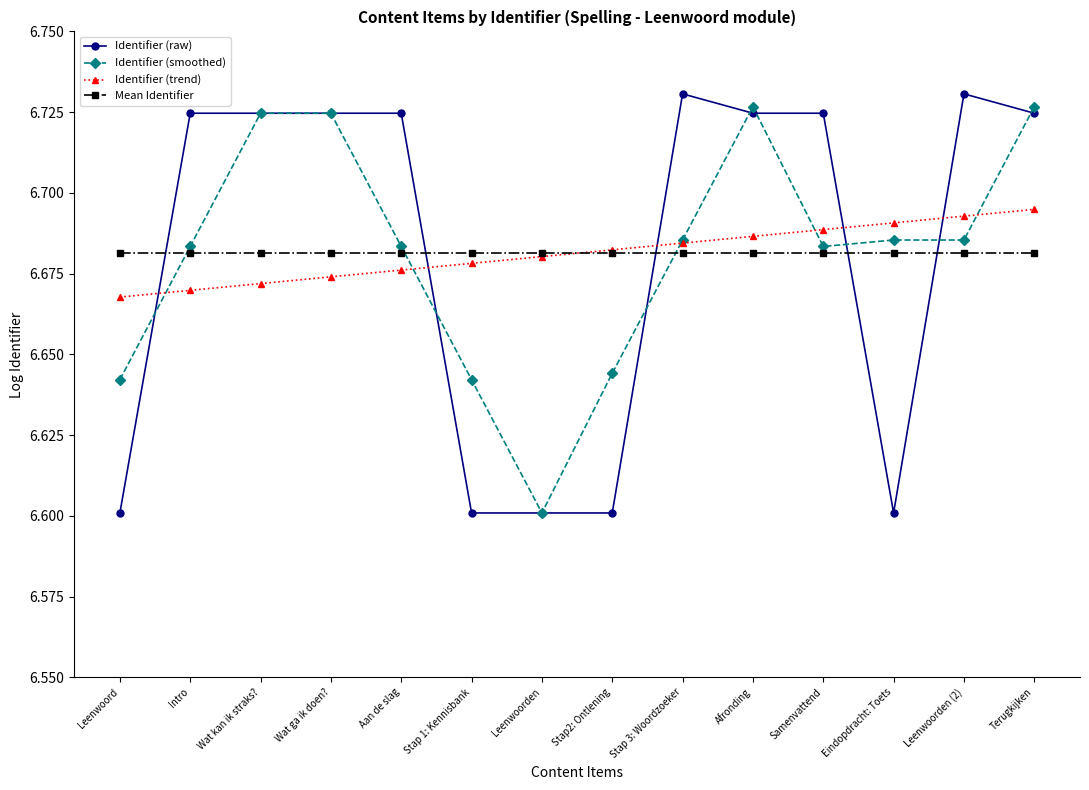

What is the difference between the Identifier (raw) values at Stap 1: Kennisbank and Afronding?

0.1